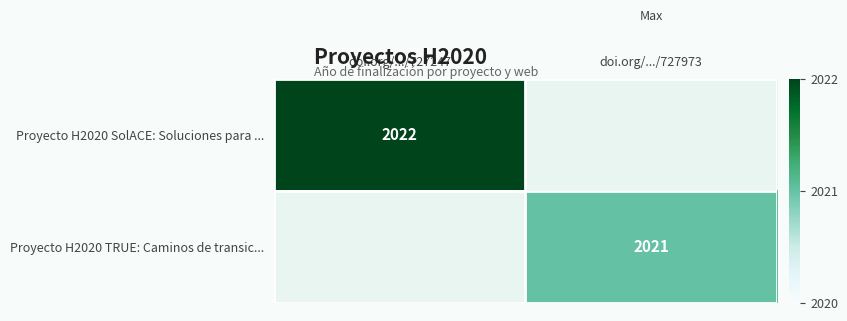

How many distinct data groups are displayed?

2